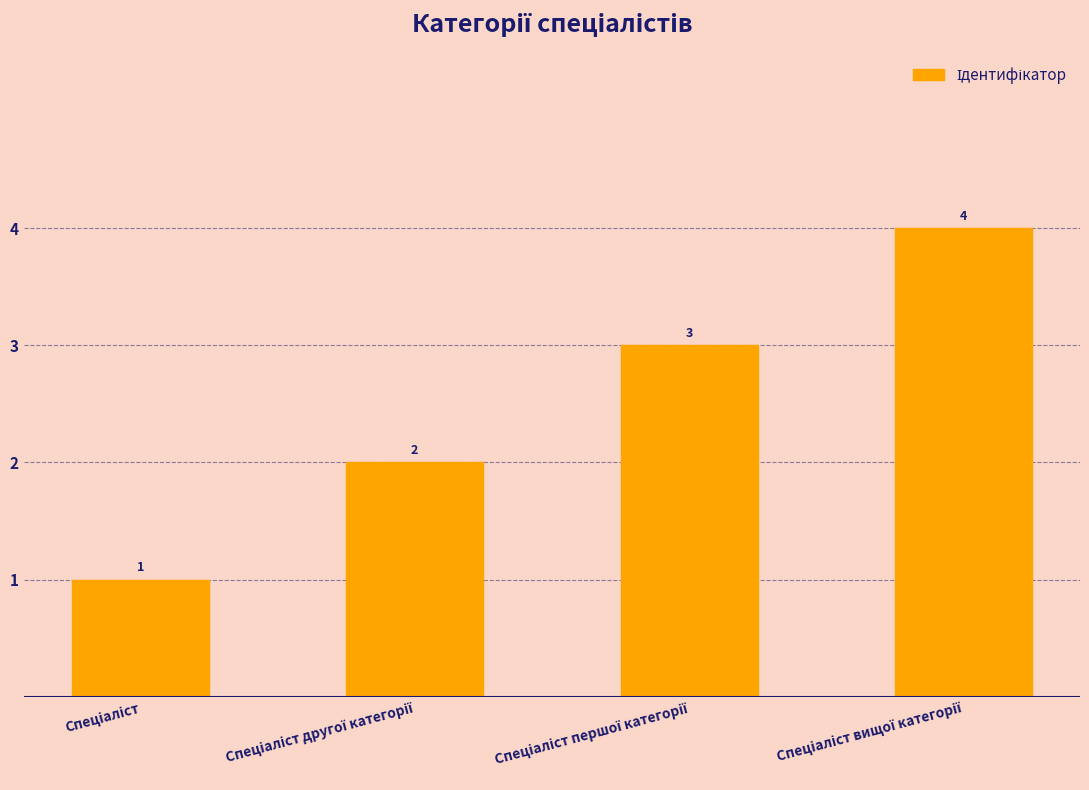

What is the difference between the maximum and second lowest values?

2